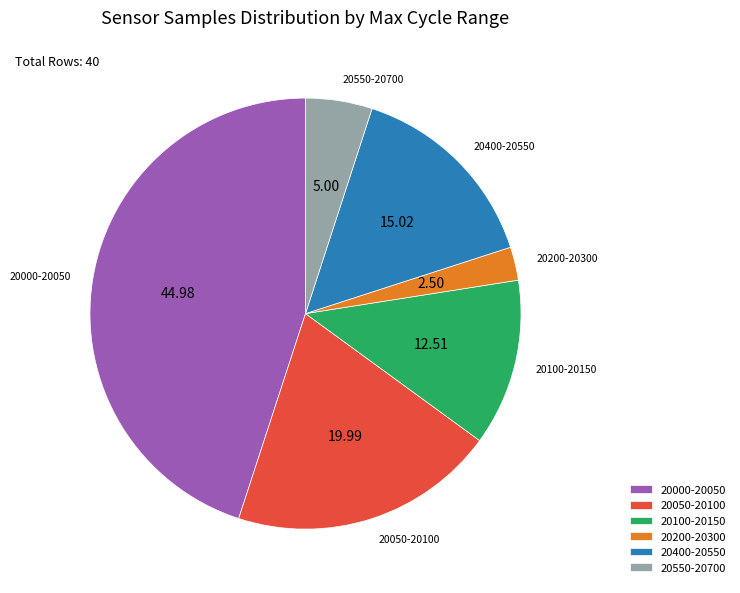

Does 20550-20700 account for over 50% of the chart?

No